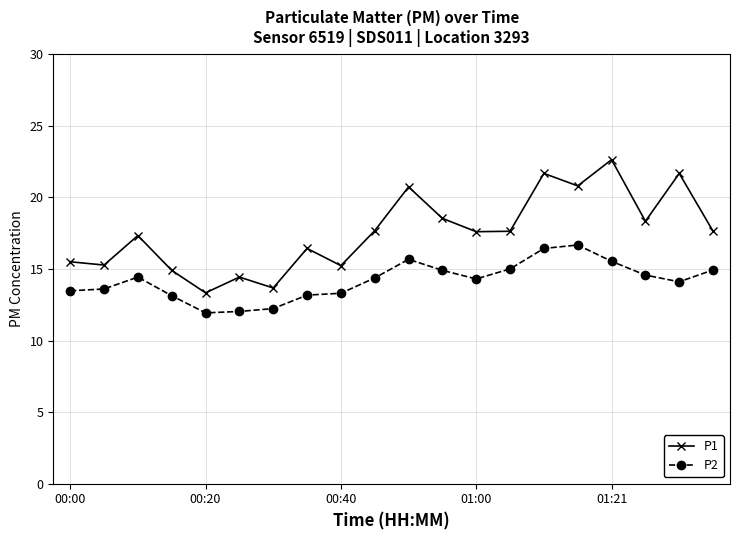

Which series has the largest range (max minus min)?

P1